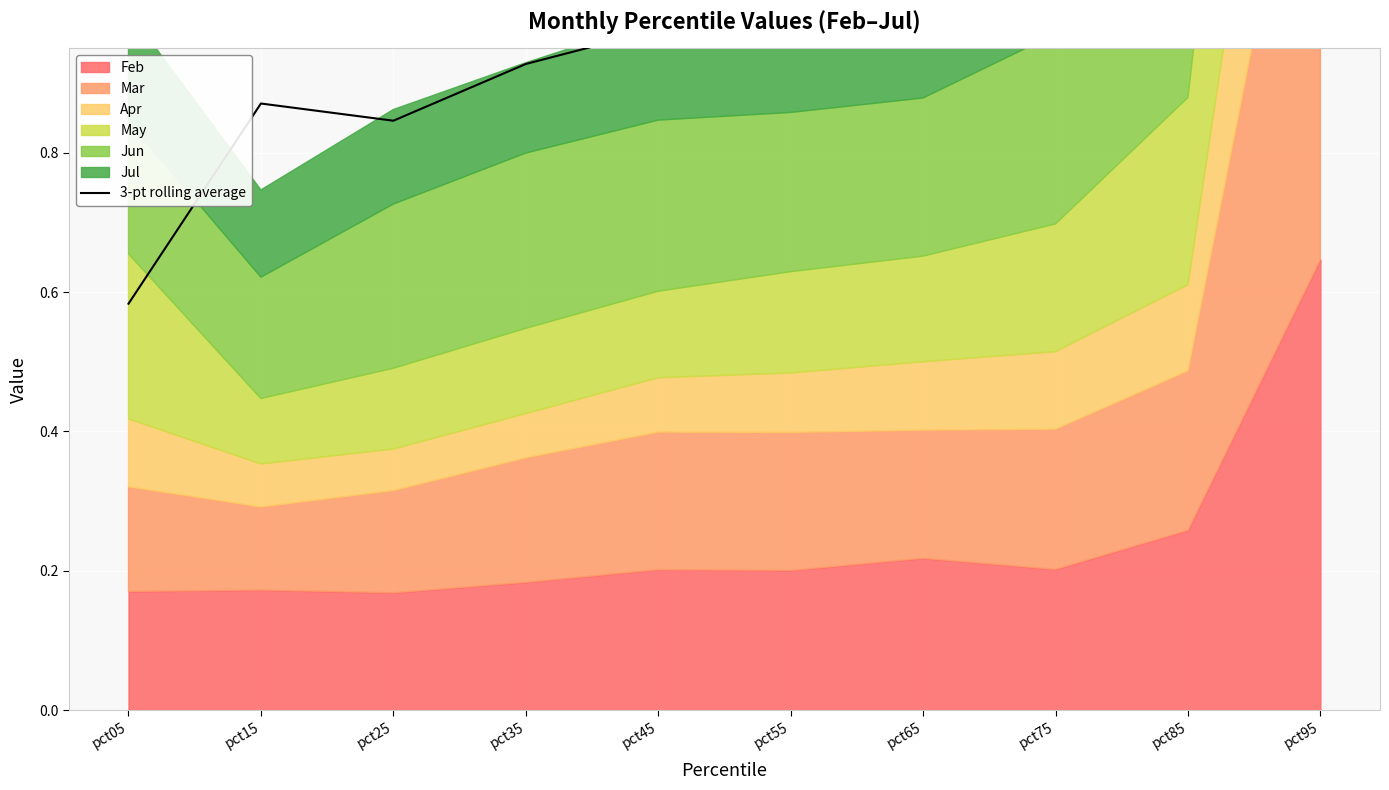

What is the value of the 5th point from the left?

1.0